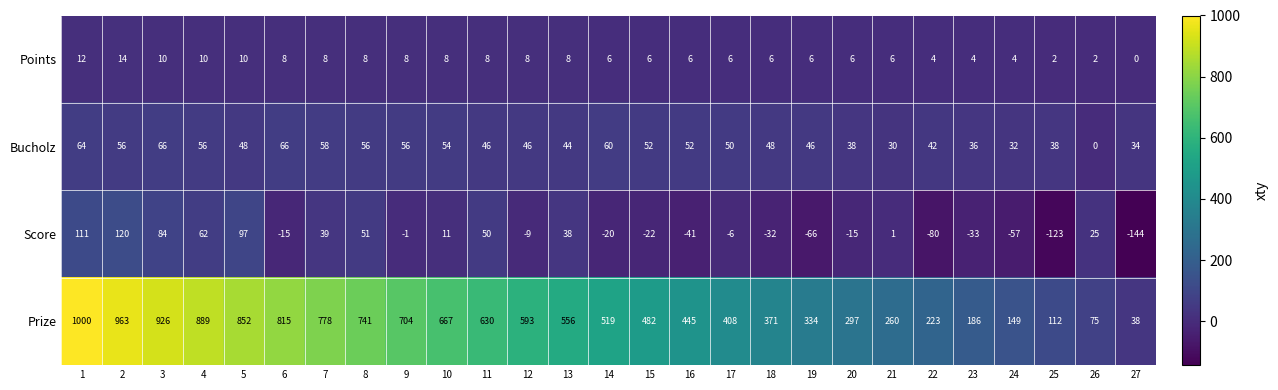

What is the difference between the second highest and second lowest values in the Bucholz series?

36